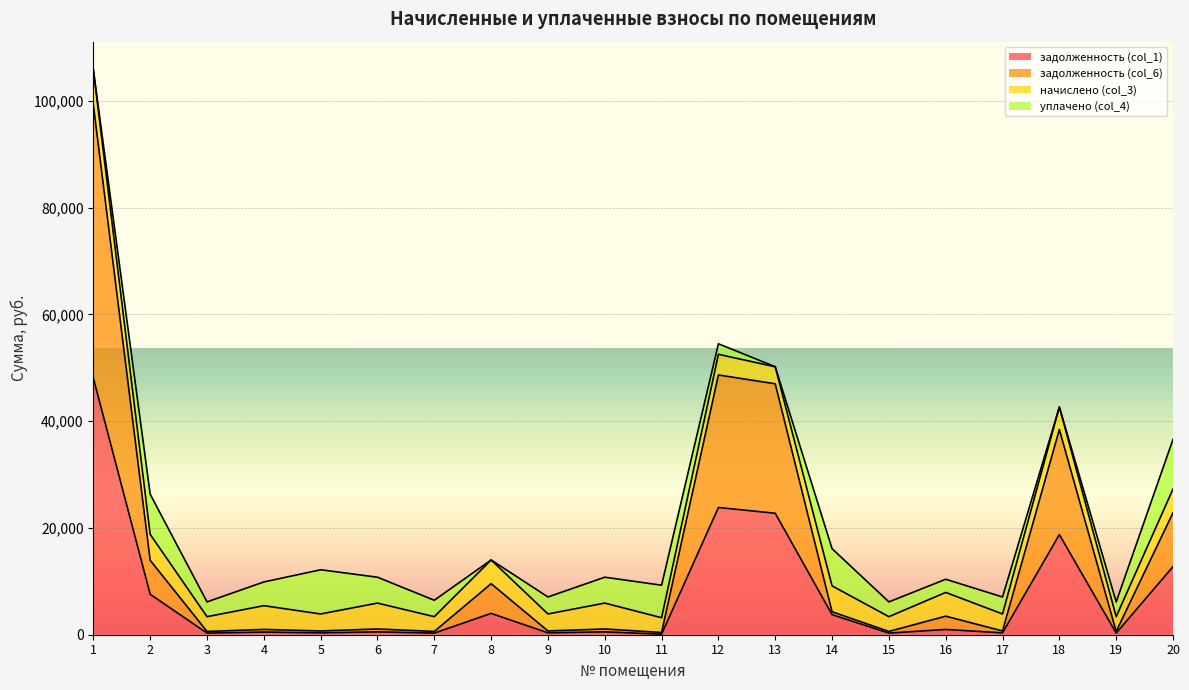

How many lines are shown in the chart?

4